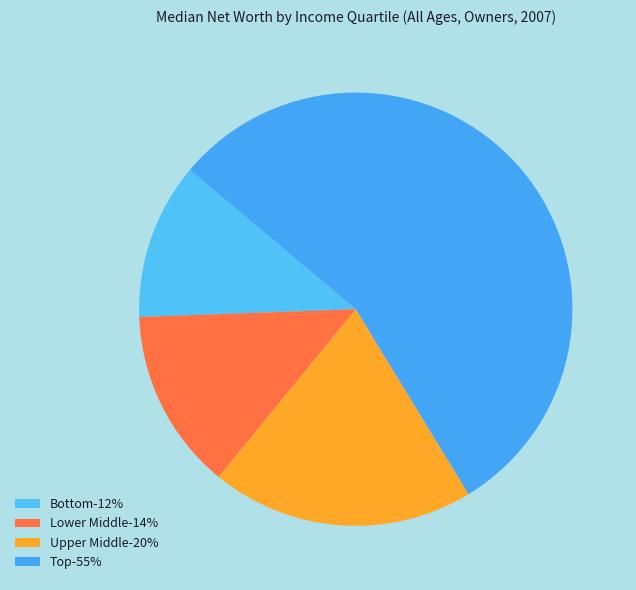

Is there any slice that represents more than half of the pie?

Yes